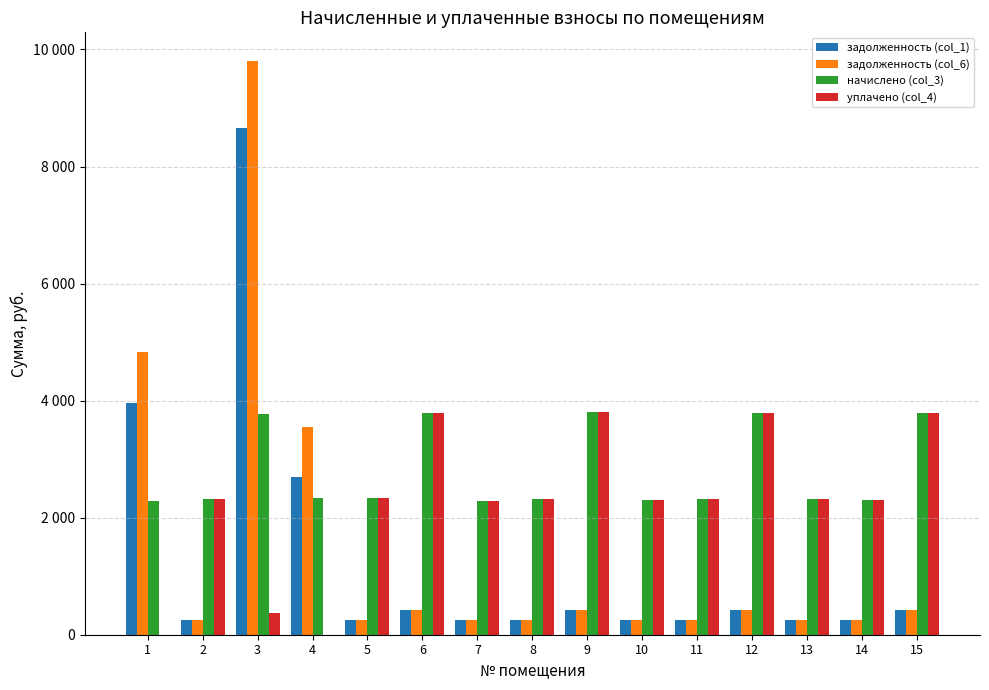

What are all the series names shown in the legend?

задолженность (col_1), задолженность (col_6), начислено (col_3), уплачено (col_4)